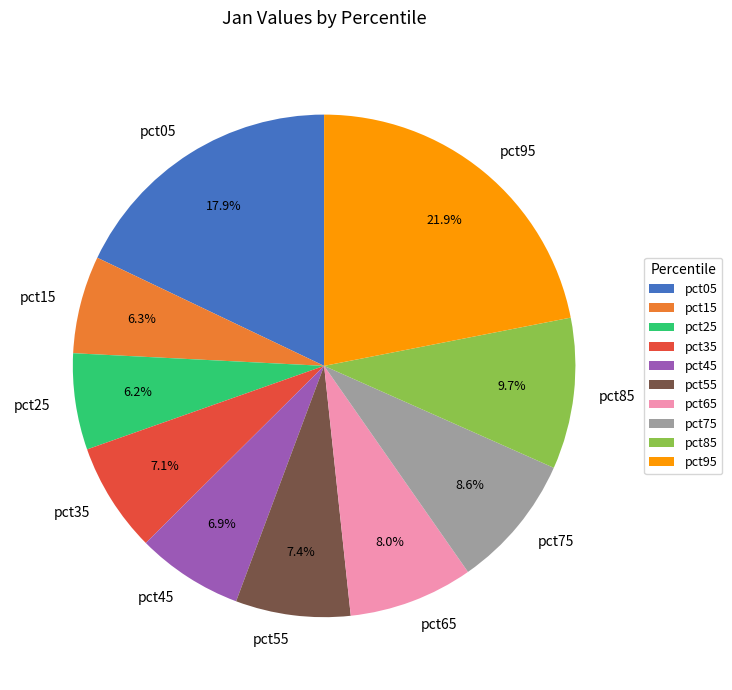

Is it true that pct75 is 9% of the pie?

True